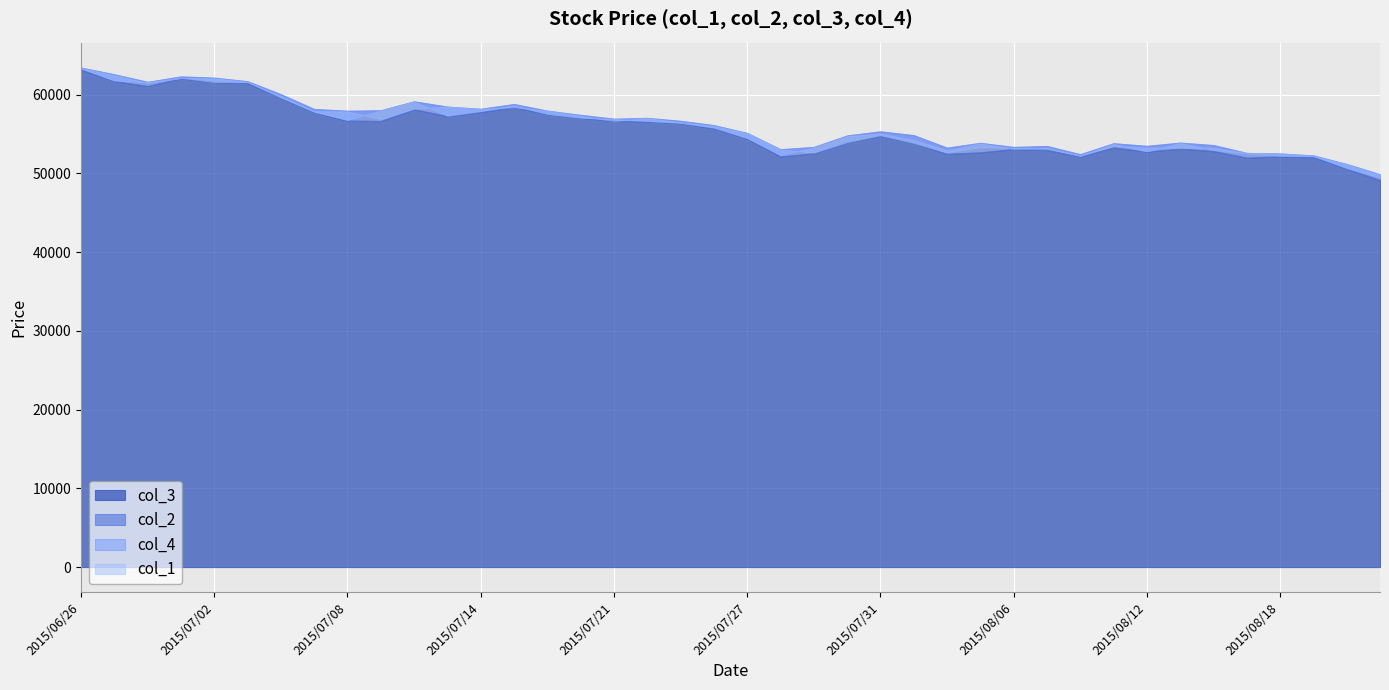

Reading left to right, transcribe all the data shown in this chart.

col_3: 2015/06/26=63170	2015/06/29=61730	2015/06/30=61100	2015/07/01=62090	2015/07/02=61610	2015/07/03=61470	2015/07/06=59590	2015/07/07=57770	2015/07/08=56710	2015/07/09=56650	2015/07/10=58150	2015/07/13=57270	2015/07/14=57790	2015/07/15=58410	2015/07/16=57540	2015/07/17=57070	2015/07/21=56680	2015/07/22=56600	2015/07/23=56390	2015/07/24=55730	2015/07/27=54430	2015/07/28=52140	2015/07/29=52560	2015/07/30=53950	2015/07/31=54780	2015/08/03=53860	2015/08/04=52480	2015/08/05=52670	2015/08/06=53090	2015/08/07=52980	2015/08/10=52130	2015/08/11=53290	2015/08/12=52770	2015/08/13=53140	2015/08/14=52840	2015/08/17=52000	2015/08/18=52170	2015/08/19=52040	2015/08/20=50600	2015/08/21=49150
col_2: 2015/06/26=63440	2015/06/29=62590	2015/06/30=61630	2015/07/01=62320	2015/07/02=62160	2015/07/03=61710	2015/07/06=60060	2015/07/07=58180	2015/07/08=57960	2015/07/09=58020	2015/07/10=59150	2015/07/13=58480	2015/07/14=58210	2015/07/15=58810	2015/07/16=57970	2015/07/17=57430	2015/07/21=56950	2015/07/22=57050	2015/07/23=56680	2015/07/24=56130	2015/07/27=55140	2015/07/28=53070	2015/07/29=53360	2015/07/30=54820	2015/07/31=55340	2015/08/03=54860	2015/08/04=53270	2015/08/05=53880	2015/08/06=53360	2015/08/07=53480	2015/08/10=52440	2015/08/11=53830	2015/08/12=53500	2015/08/13=53910	2015/08/14=53600	2015/08/17=52600	2015/08/18=52530	2015/08/19=52280	2015/08/20=51190	2015/08/21=49900
col_4: 2015/06/26=63370	2015/06/29=61800	2015/06/30=61570	2015/07/01=62130	2015/07/02=62060	2015/07/03=61640	2015/07/06=59660	2015/07/07=57840	2015/07/08=56800	2015/07/09=57990	2015/07/10=59120	2015/07/13=57350	2015/07/14=57950	2015/07/15=58640	2015/07/16=57570	2015/07/17=57090	2015/07/21=56910	2015/07/22=56670	2015/07/23=56440	2015/07/24=55840	2015/07/27=54500	2015/07/28=52360	2015/07/29=53290	2015/07/30=54730	2015/07/31=55080	2015/08/03=54250	2015/08/04=52950	2015/08/05=53800	2015/08/06=53140	2015/08/07=53230	2015/08/10=52240	2015/08/11=53740	2015/08/12=52810	2015/08/13=53860	2015/08/14=53000	2015/08/17=52520	2015/08/18=52240	2015/08/19=52250	2015/08/20=50690	2015/08/21=49510
col_1: 2015/06/26=63400	2015/06/29=62470	2015/06/30=61500	2015/07/01=62150	2015/07/02=61610	2015/07/03=61610	2015/07/06=59790	2015/07/07=57900	2015/07/08=57880	2015/07/09=56910	2015/07/10=58210	2015/07/13=58480	2015/07/14=58190	2015/07/15=58410	2015/07/16=57970	2015/07/17=57310	2015/07/21=56680	2015/07/22=57020	2015/07/23=56500	2015/07/24=56020	2015/07/27=55120	2015/07/28=53030	2015/07/29=52640	2015/07/30=53970	2015/07/31=54850	2015/08/03=53860	2015/08/04=52670	2015/08/05=53350	2015/08/06=53230	2015/08/07=53180	2015/08/10=52280	2015/08/11=53500	2015/08/12=53280	2015/08/13=53260	2015/08/14=53250	2015/08/17=52600	2015/08/18=52530	2015/08/19=52260	2015/08/20=51120	2015/08/21=49900